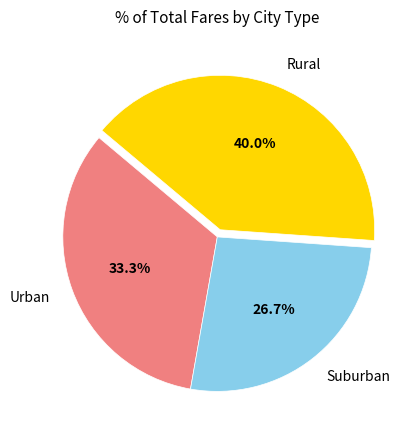

Approximately how many times larger is the value at Rural compared to Suburban?

1.5